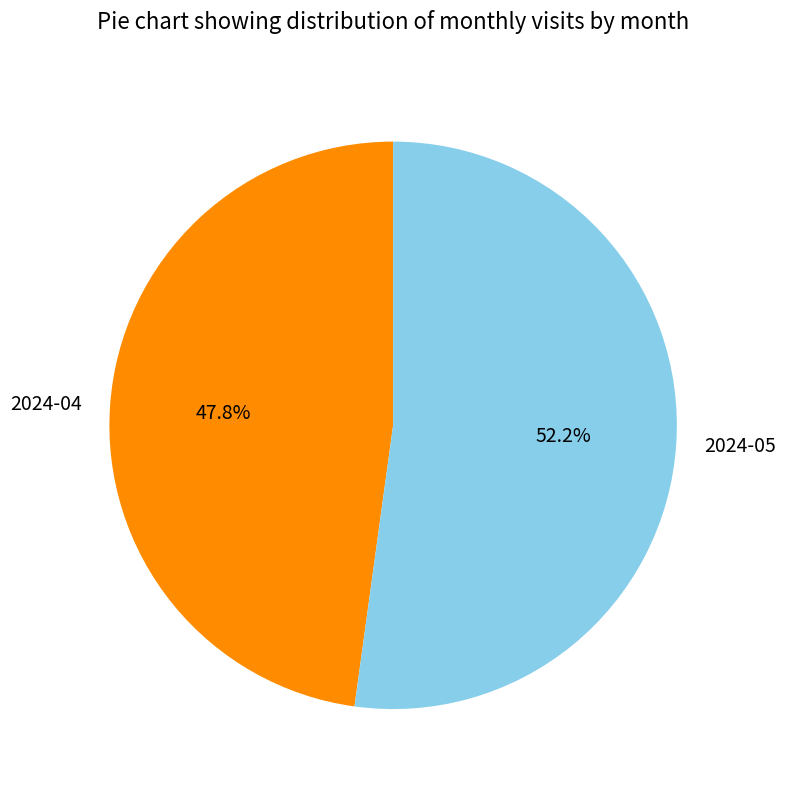

What percentage is the 2024-05 slice, to the nearest percent?

52%